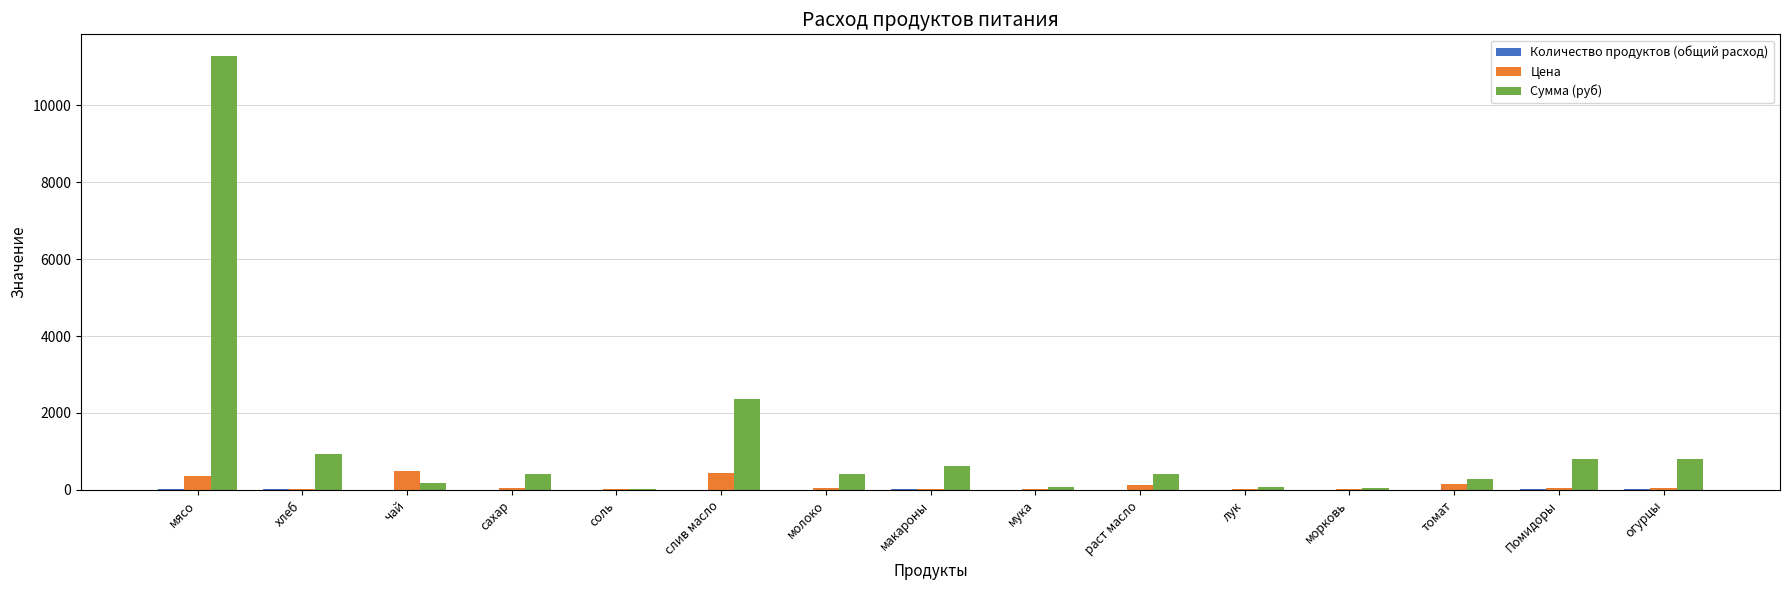

How many groups of bars are there?

15